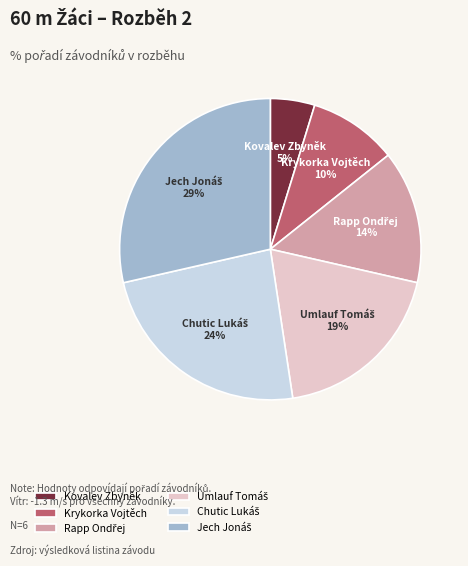

The Kovalev Zbyněk slice represents 5% of the pie. True or false?

True